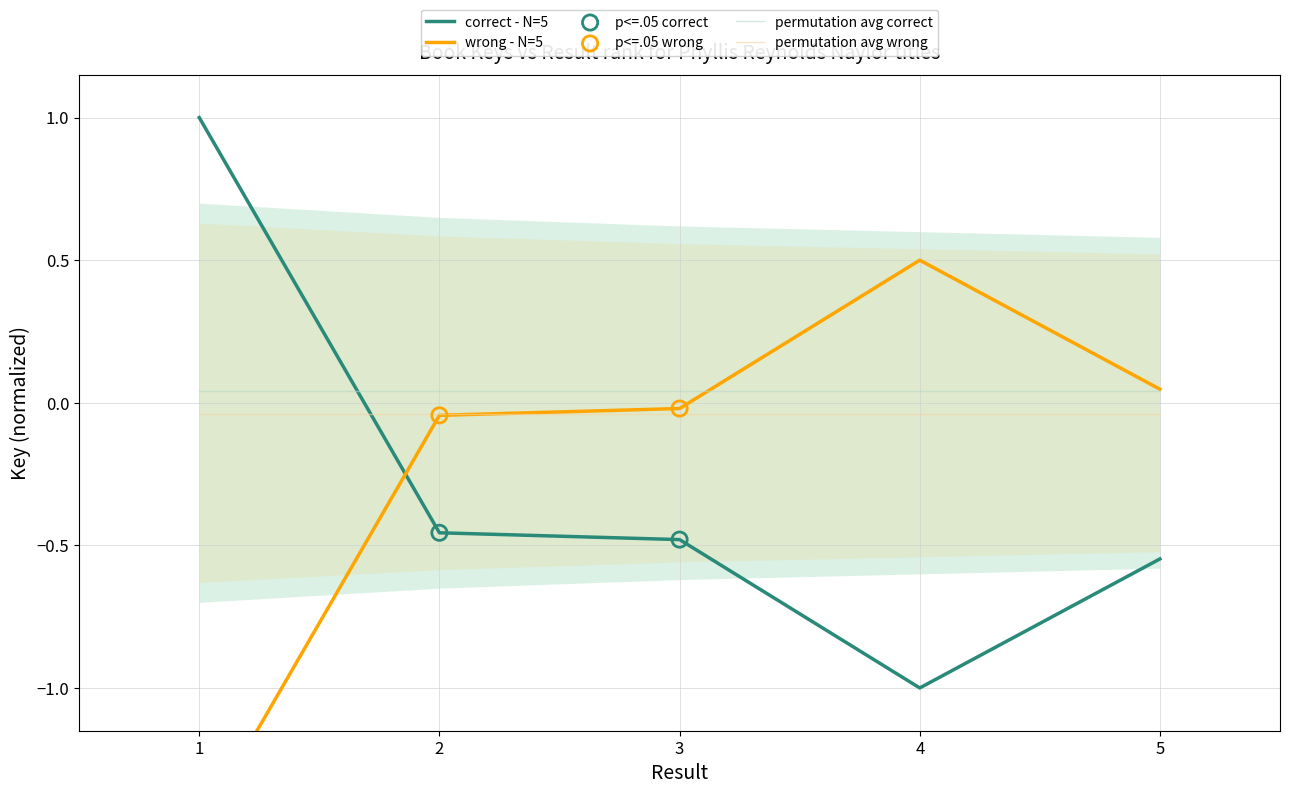

Is the value of correct - N=5 at 4 greater than the value of wrong - N=5 at 2?

No